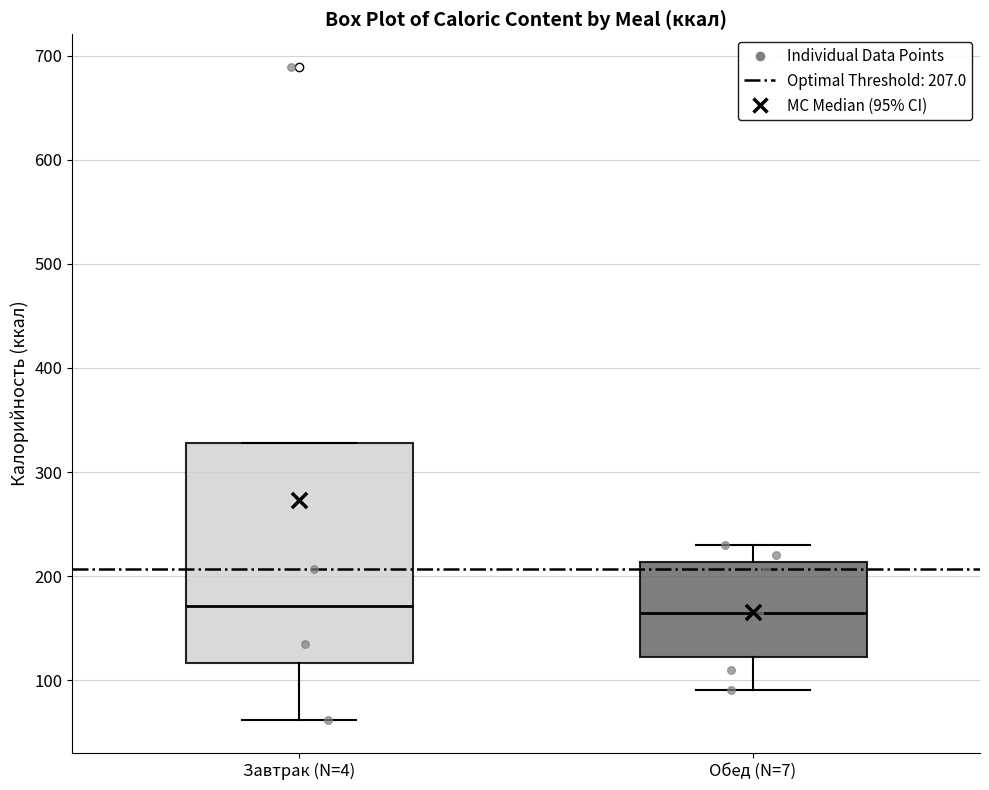

Reading left to right, transcribe this box plot: for each box, give where its median line is, the range the box spans, and where its two whiskers end, as read against the y-axis. The values are not printed on the chart, so give them approximately, as read against the axis.

Завтрак (N=4): median 170, box 120 to 330, whiskers 60 to 330
Обед (N=7): median 160, box 120 to 210, whiskers 90 to 230